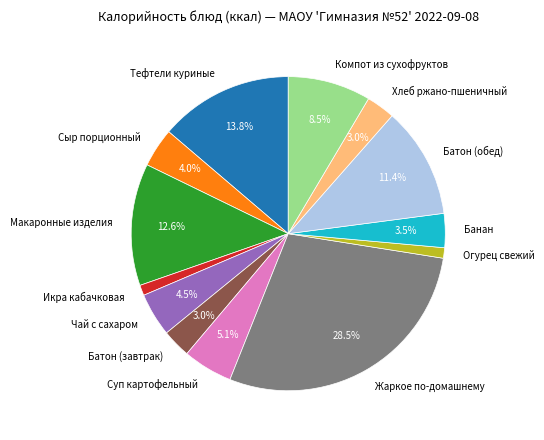

The Батон (обед) slice represents 2% of the pie. True or false?

False